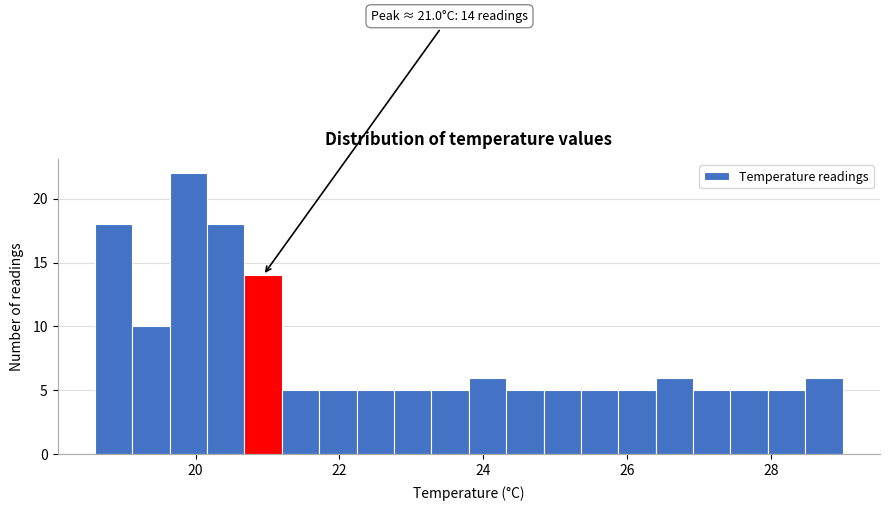

Around what value on the x-axis is the tallest bar? Give the approximate position of its centre, as read against the axis.

20.0